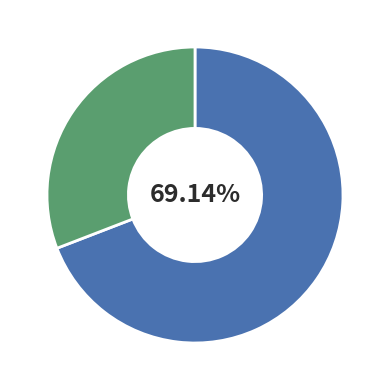

Is there a majority slice in this chart?

Yes